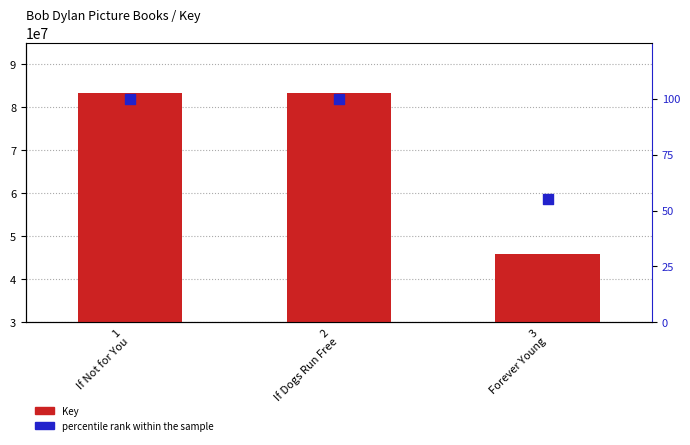

Which series contains the lowest Y value?

percentile rank within the sample